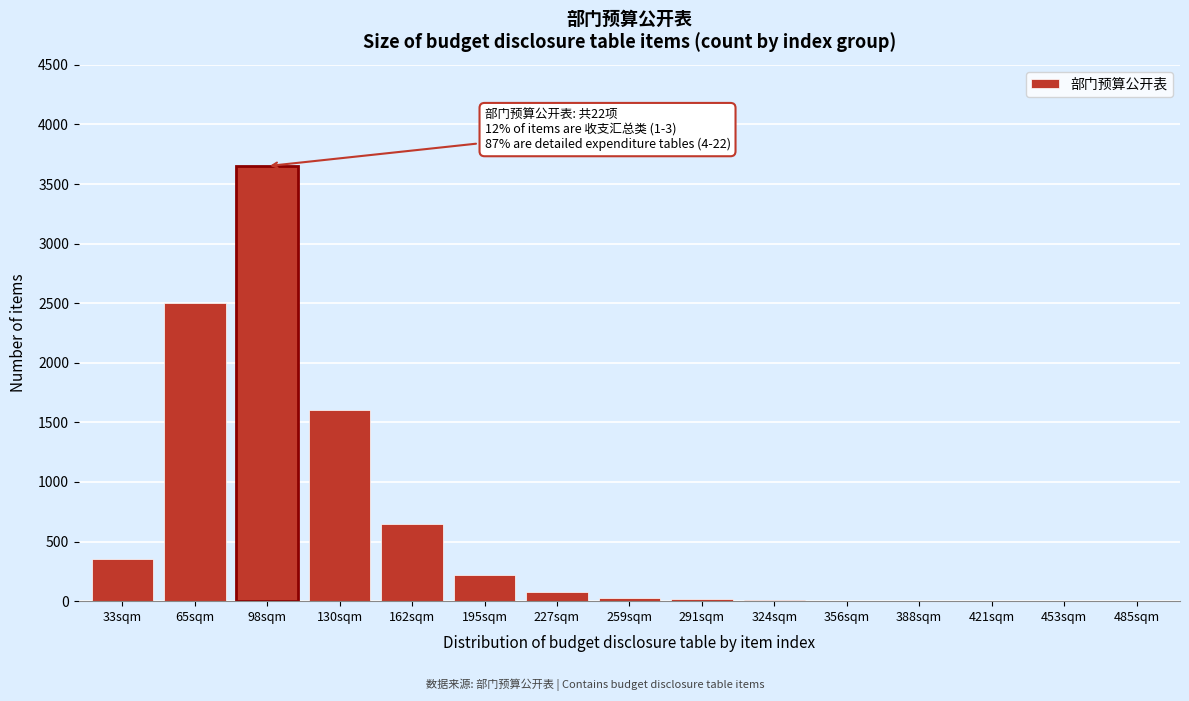

Which label corresponds to the largest value in the chart?

98sqm